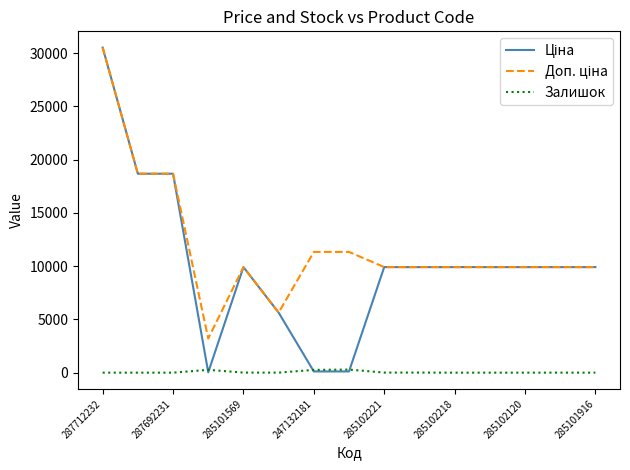

How many interior local valleys does the Доп. ціна series have?

2